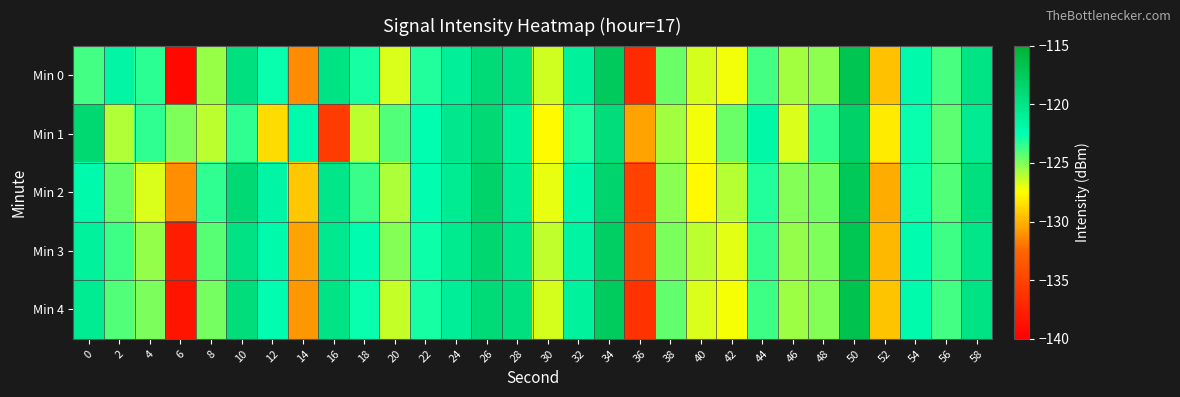

What is the total value across all series at 10?

-600.8